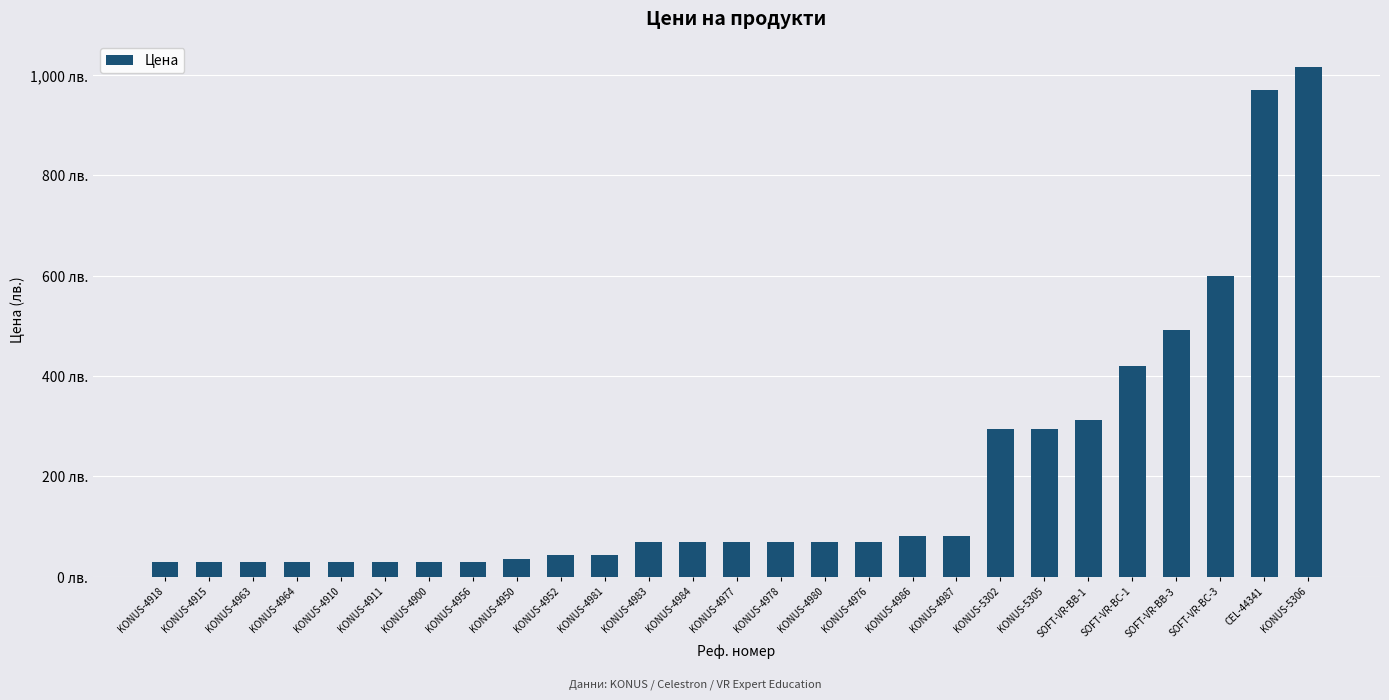

Are the bars horizontal?

No